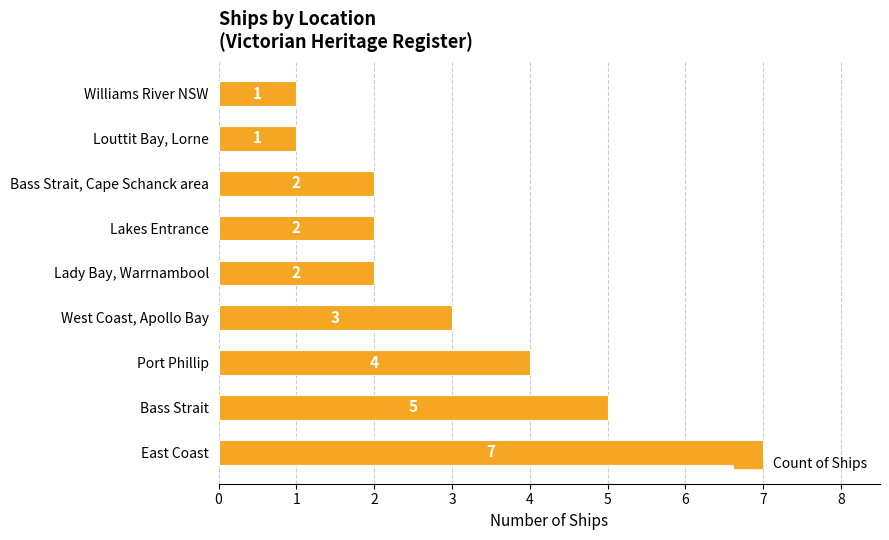

Does the chart contain any negative values?

No